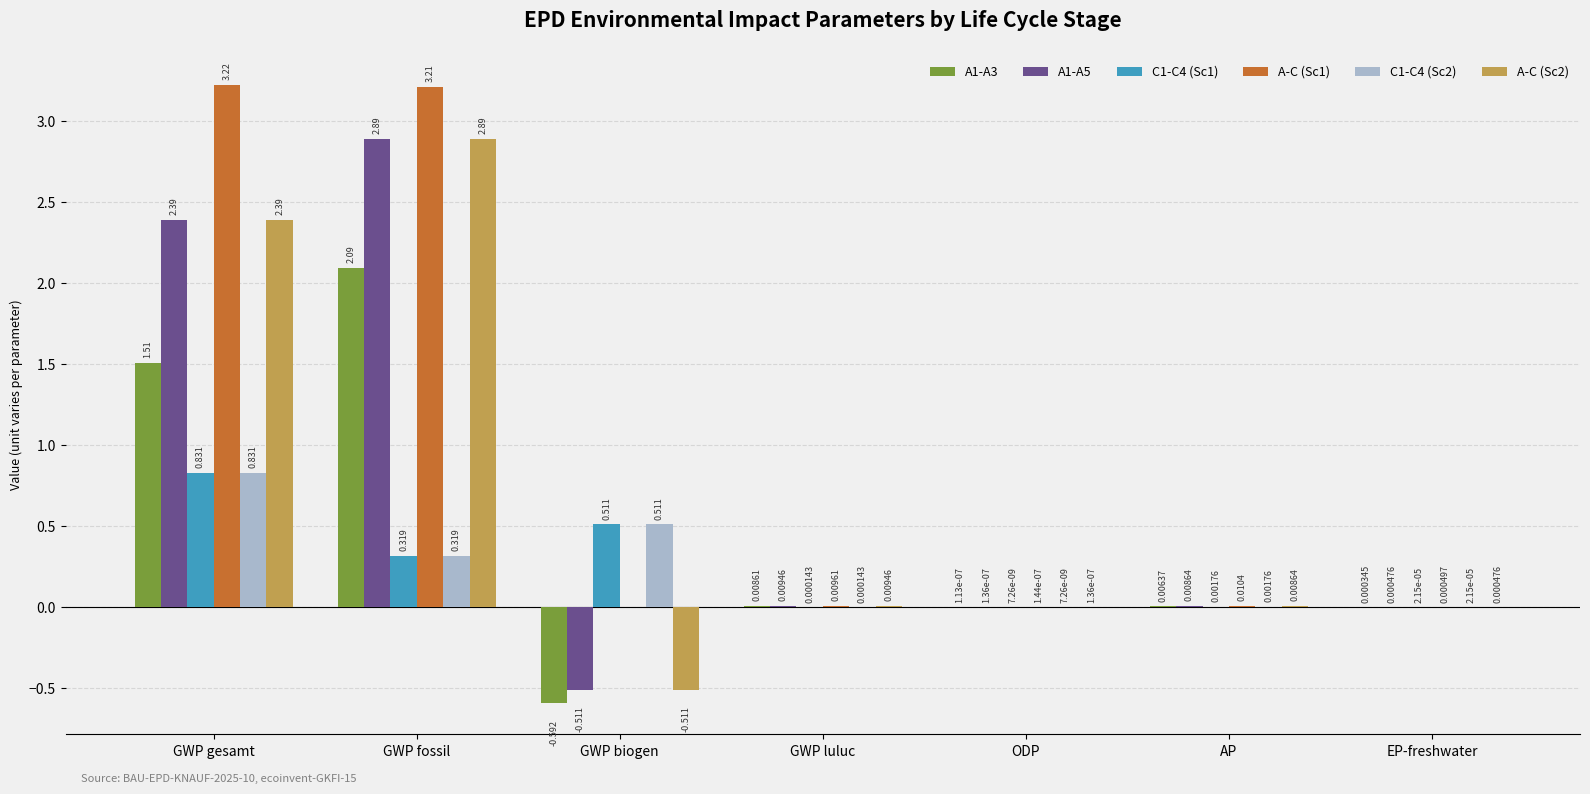

Where is A1-A3 nearest to the value 0?

ODP